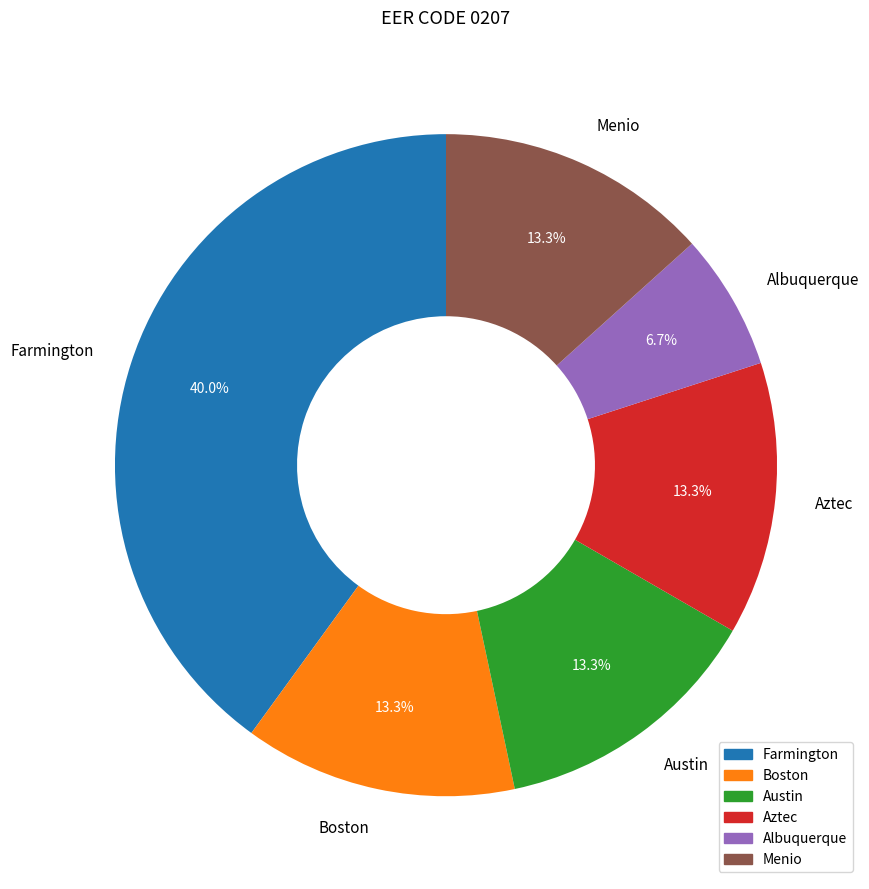

To the nearest percent, what percentage of the pie is Menio?

13%